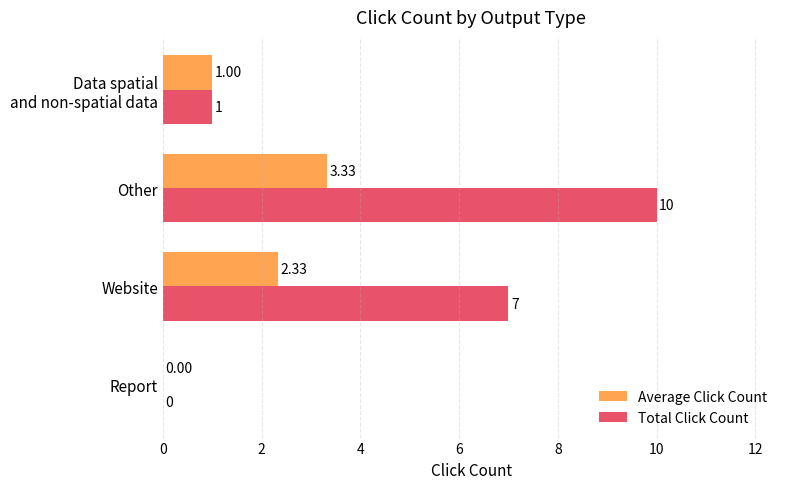

What are all the series names shown in the legend?

Average Click Count, Total Click Count